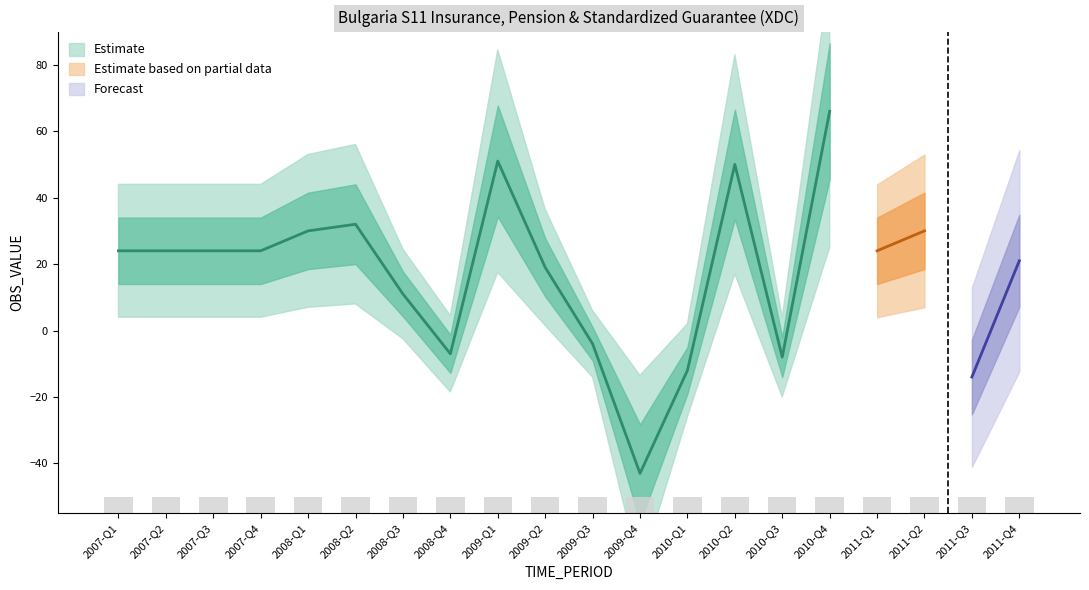

What position from the right is 2007-Q1?

20